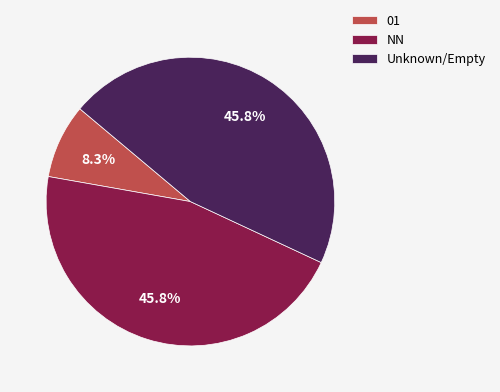

Is it true that 01 is 1% of the pie?

False